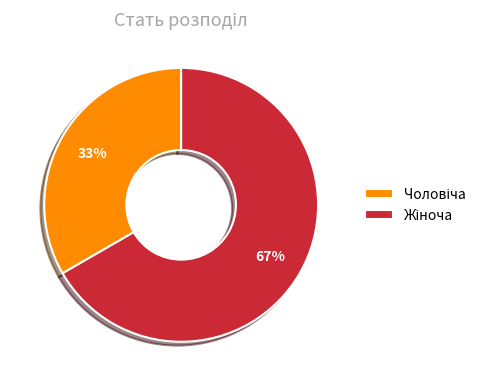

To the nearest percent, what is the average slice percentage?

50%